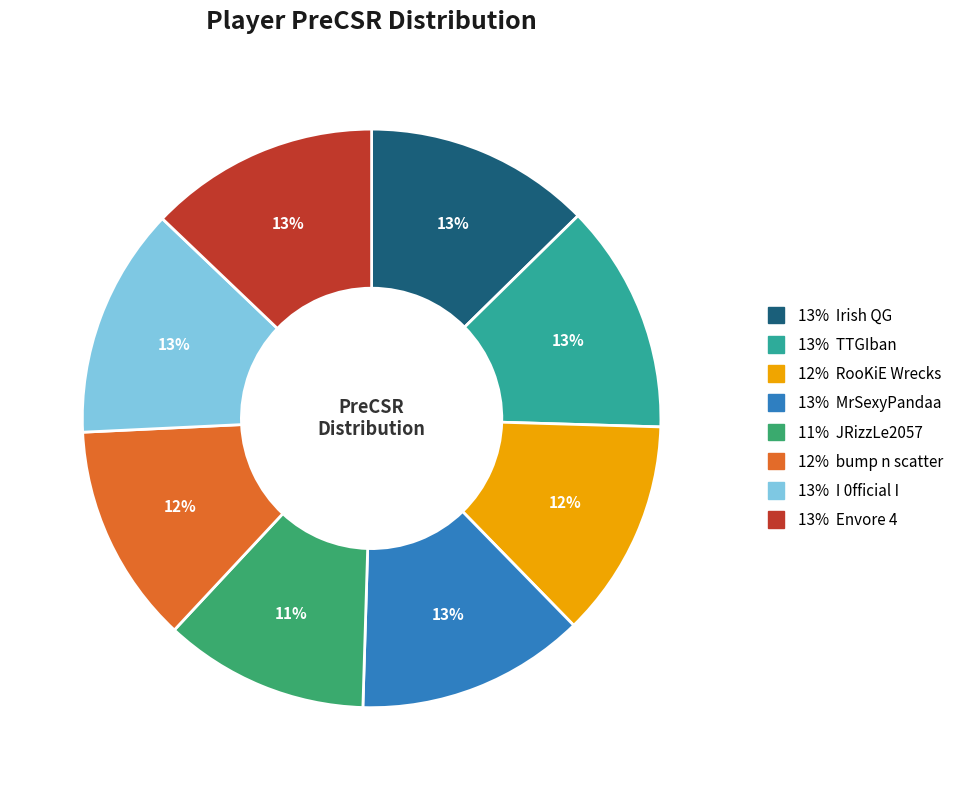

How many slices are in this pie chart?

8